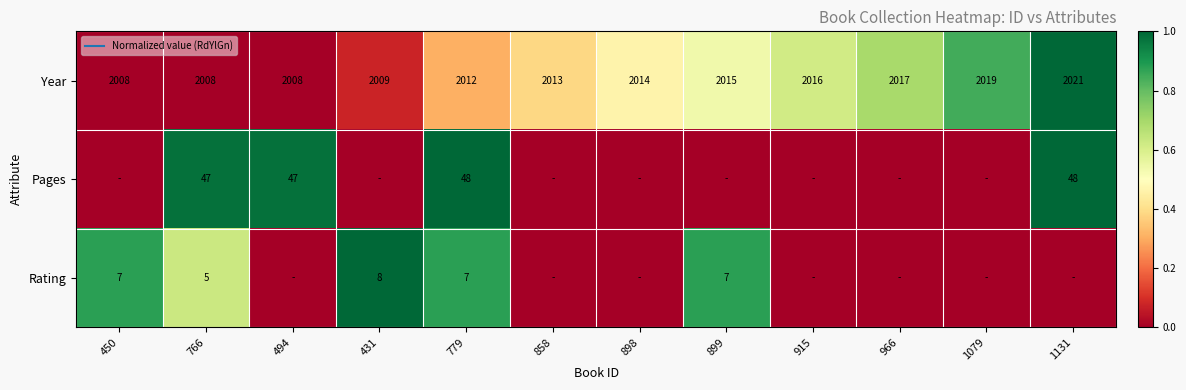

Is the value of Year at 779 greater than the value of Pages at 494?

No